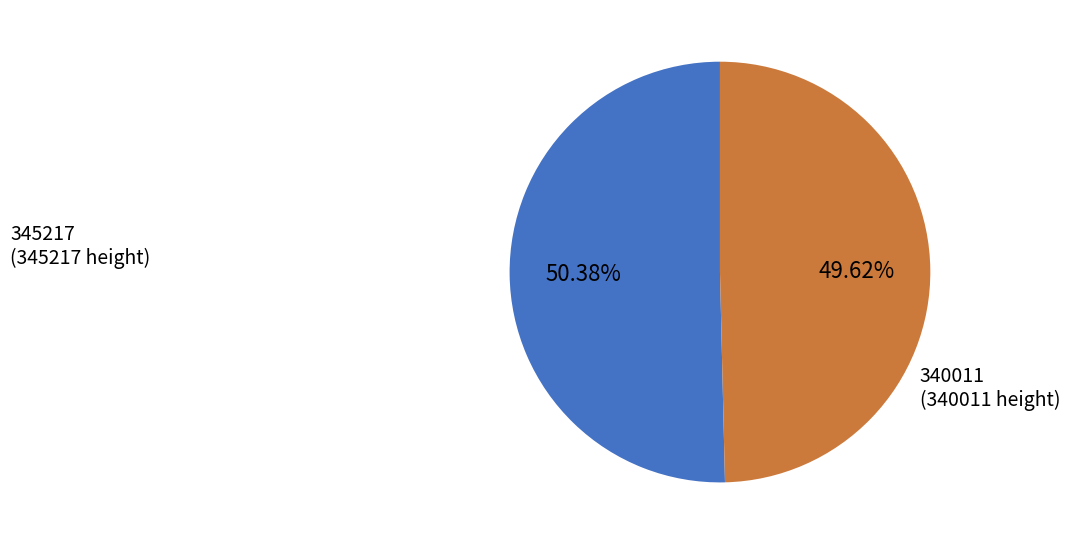

What is the smallest slice in the pie chart?

340011